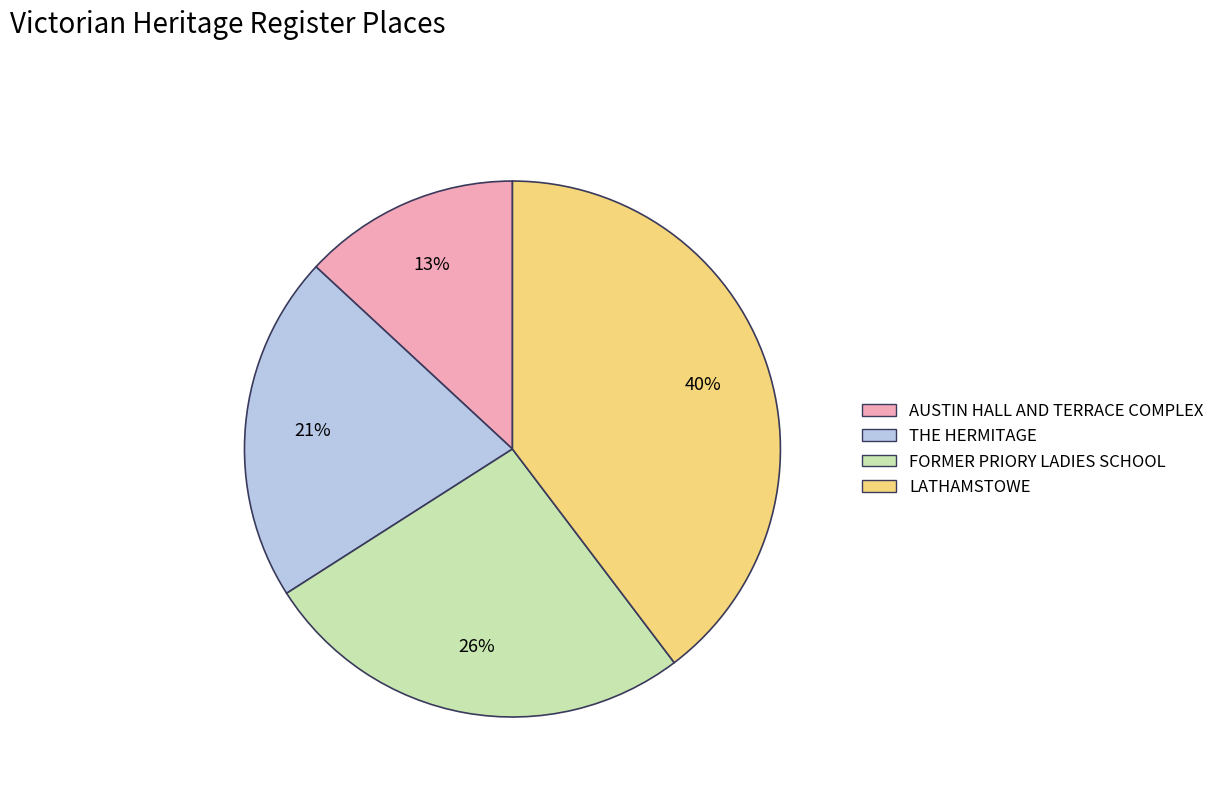

Is there any slice that represents more than half of the pie?

No